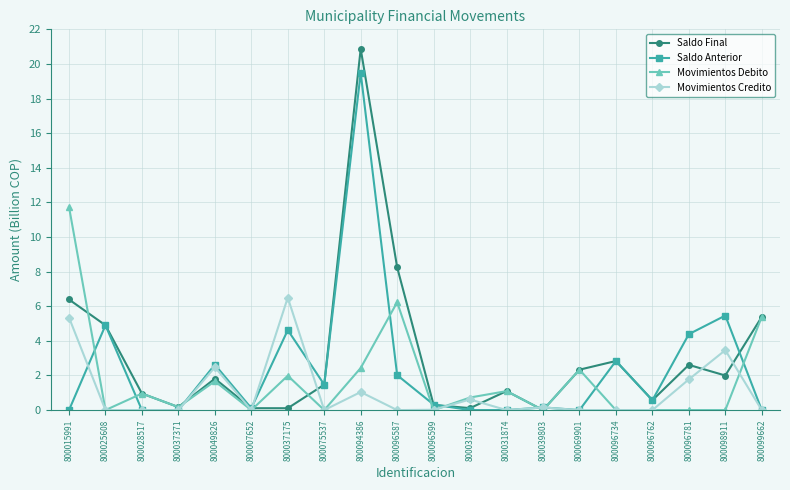

Which series changed the most between 800049826 and 800096762?

Movimientos Credito